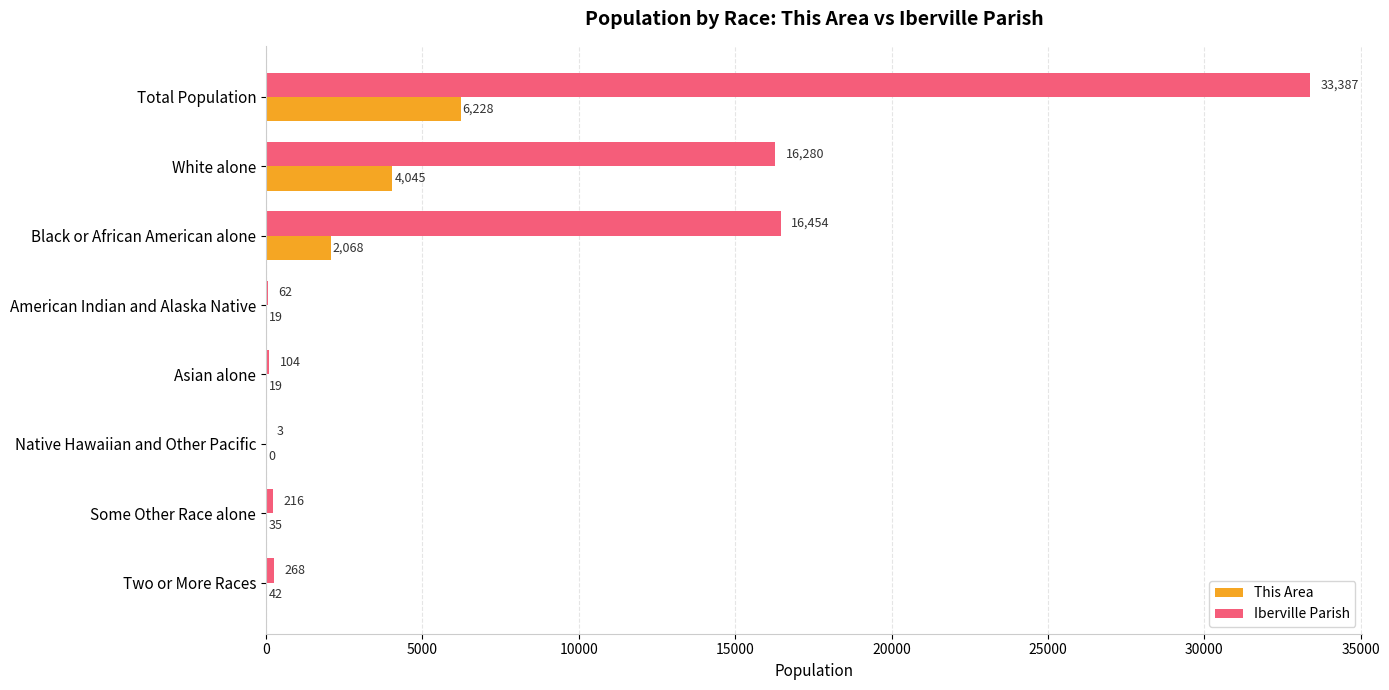

What is the sum of the This Area values at Some Other Race alone and Black or African American alone?

2103